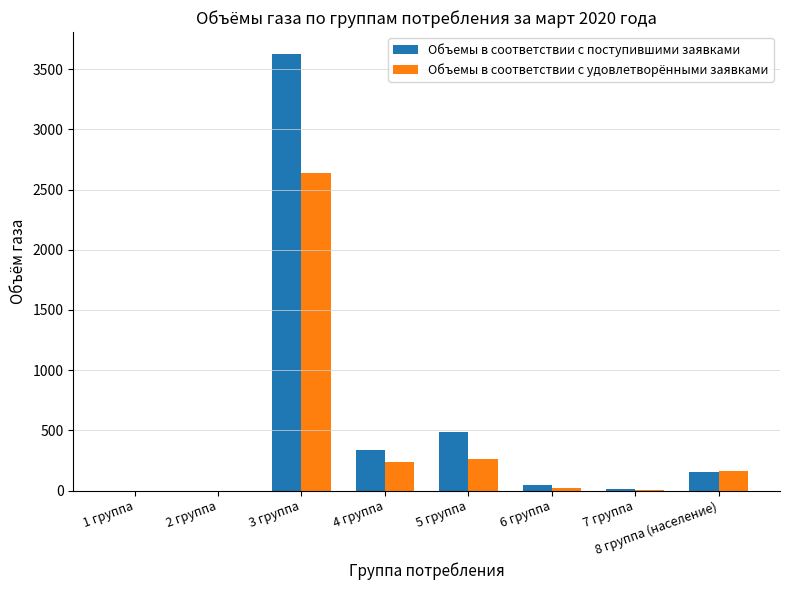

At which category is the sum across all series the highest?

3 группа